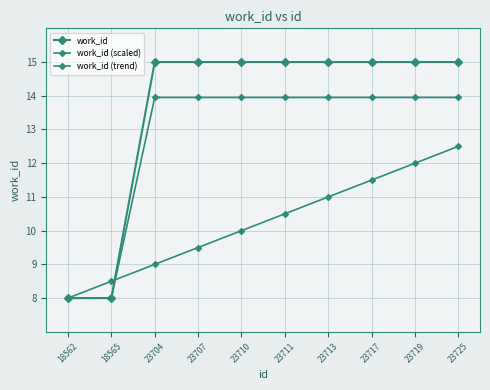

Does the chart have visible grid lines?

Yes